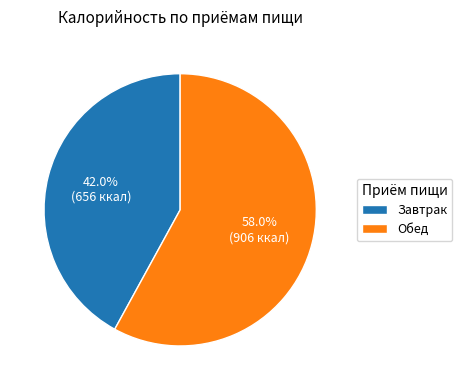

How many slices are in this pie chart?

2